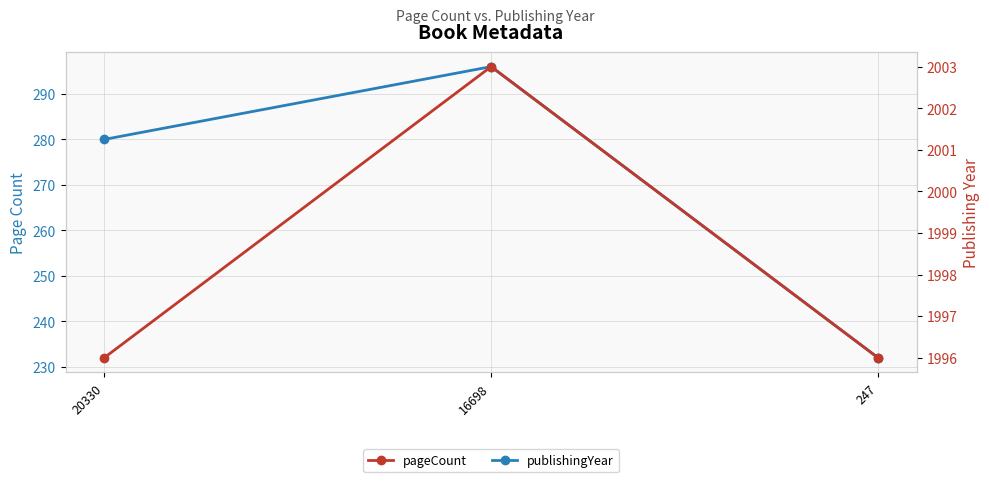

At which category is the sum across all series the highest?

16698